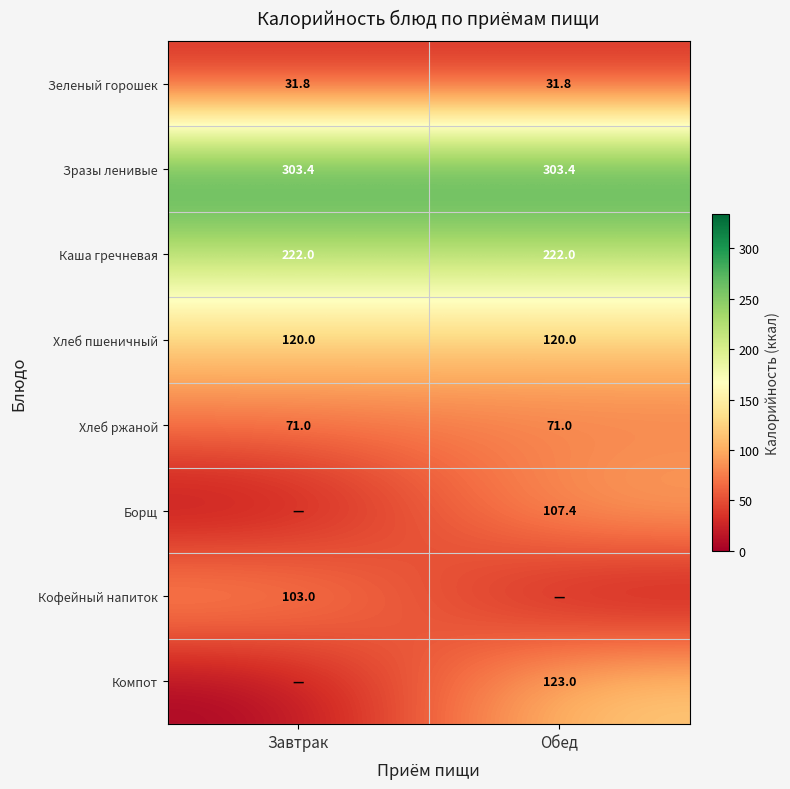

Is the value of Каша гречневая at Завтрак greater than the value of Хлеб ржаной at Обед?

Yes